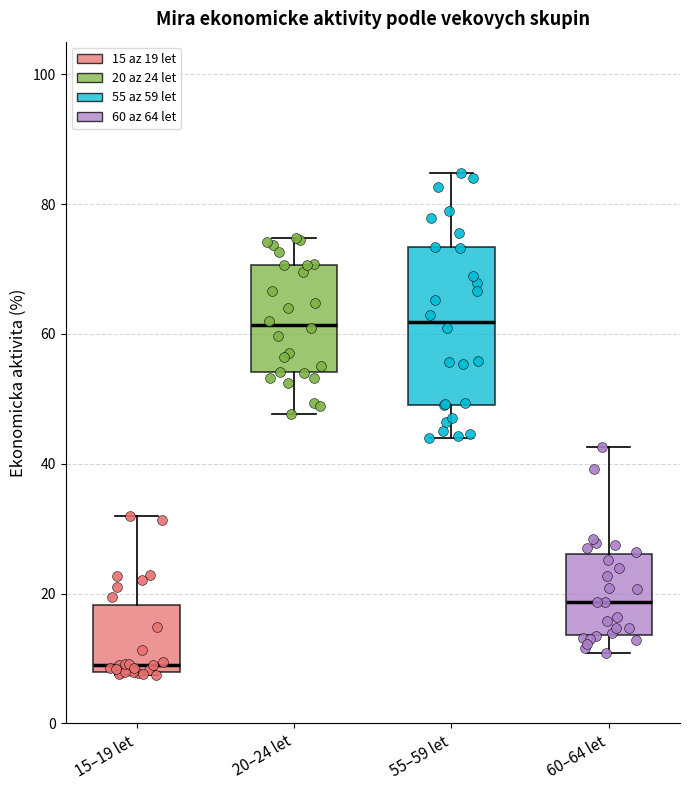

Where does the upper whisker of the box for 60–64 let end on the y-axis? The values are not printed on the chart, so give them approximately, as read against the axis.

42